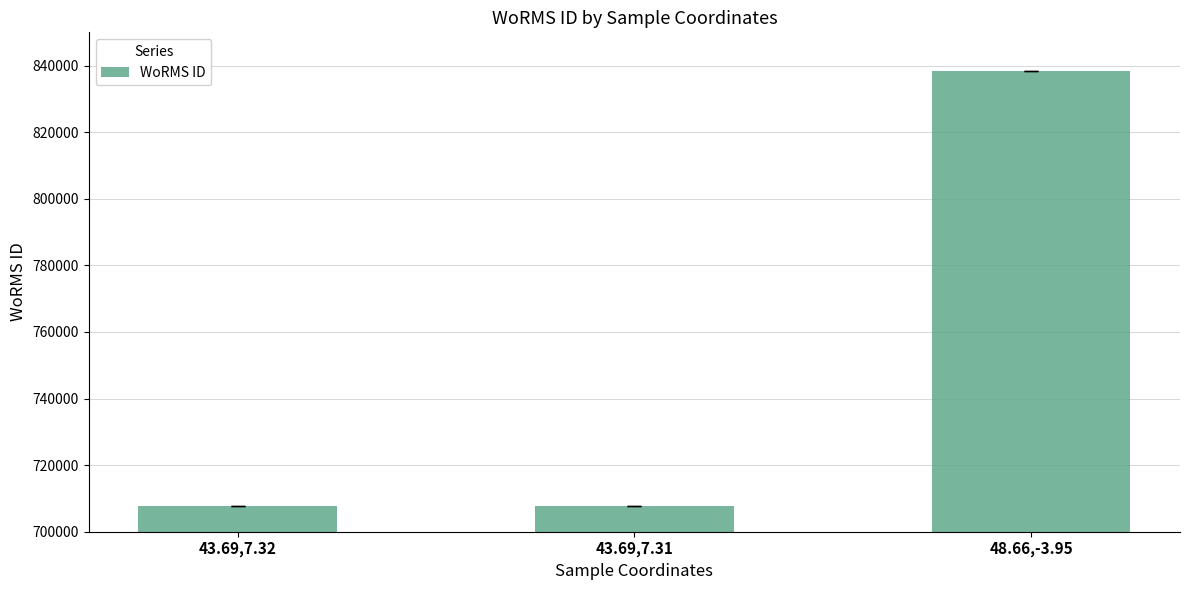

Which category has the highest value across all series?

48.66,-3.95